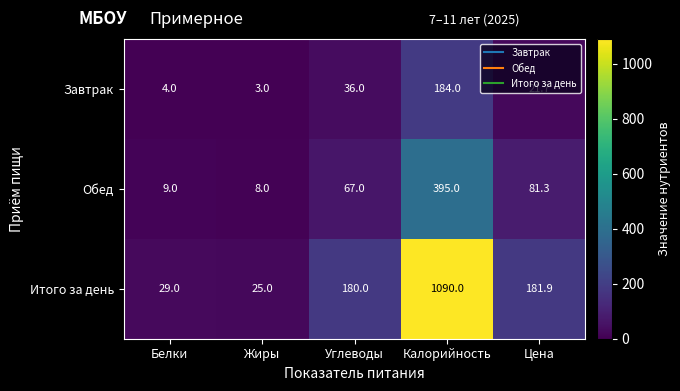

What is the difference between the Итого за день values at Жиры and Белки?

4.0